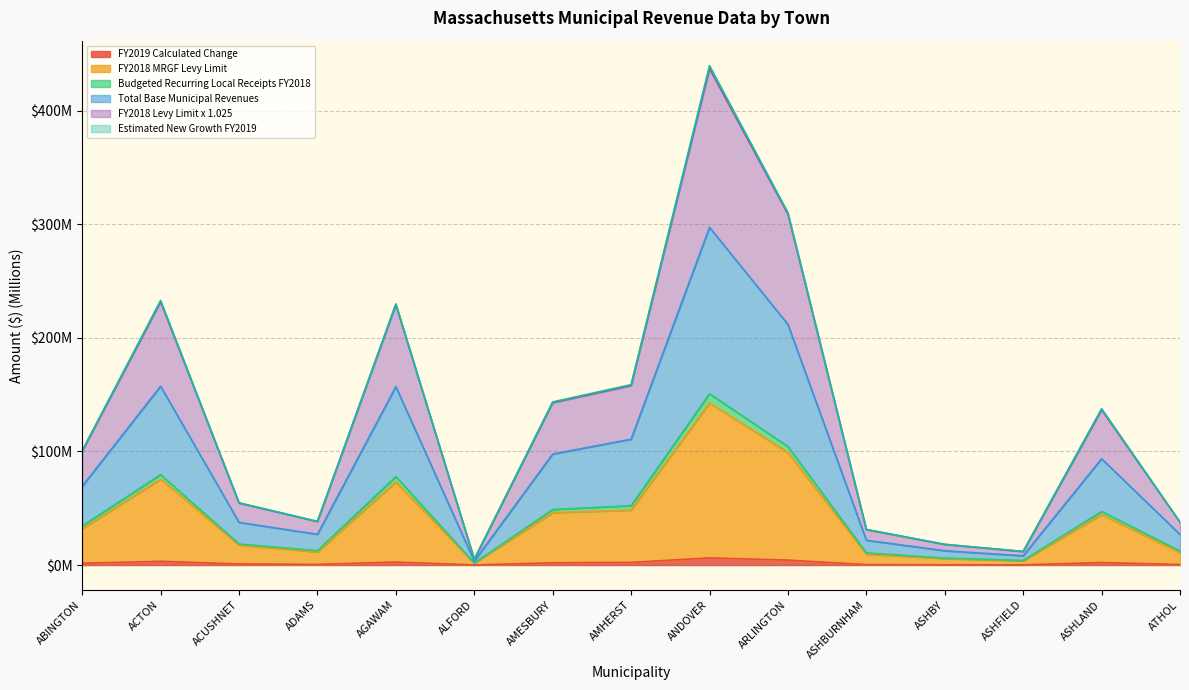

Does the chart display data point markers on the line(s)?

No